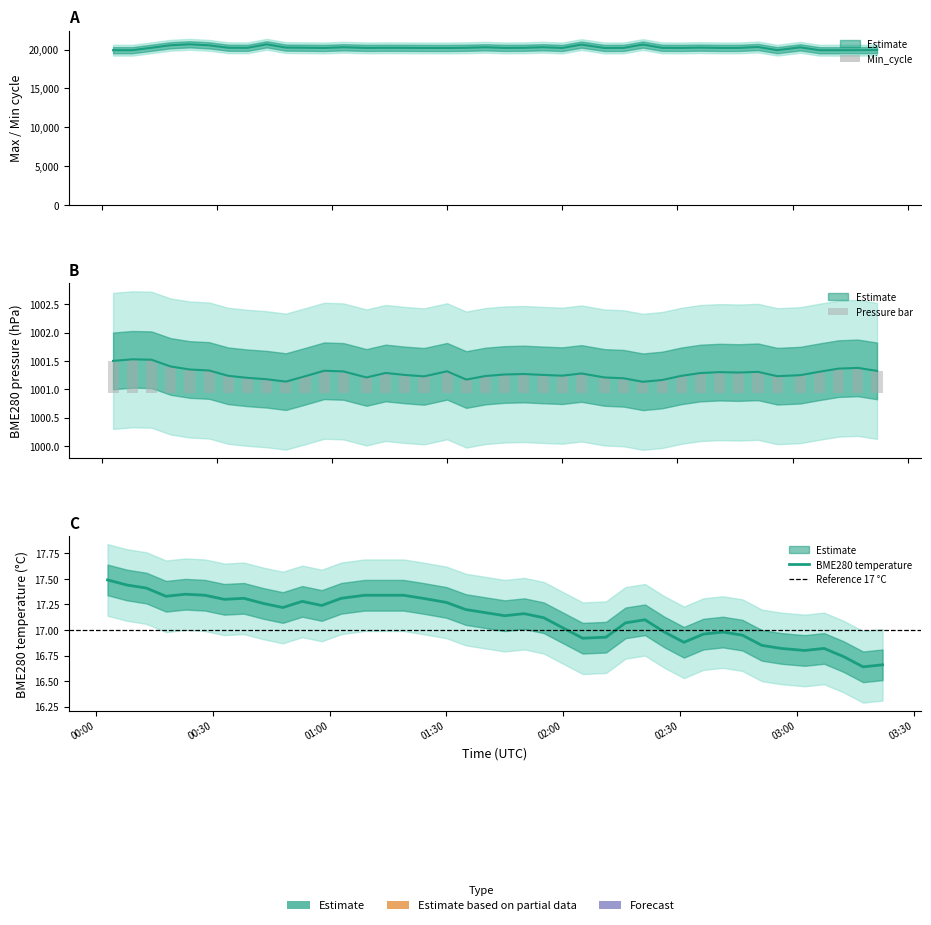

What is the label of the 3rd bar from the left?

BME280_pressure